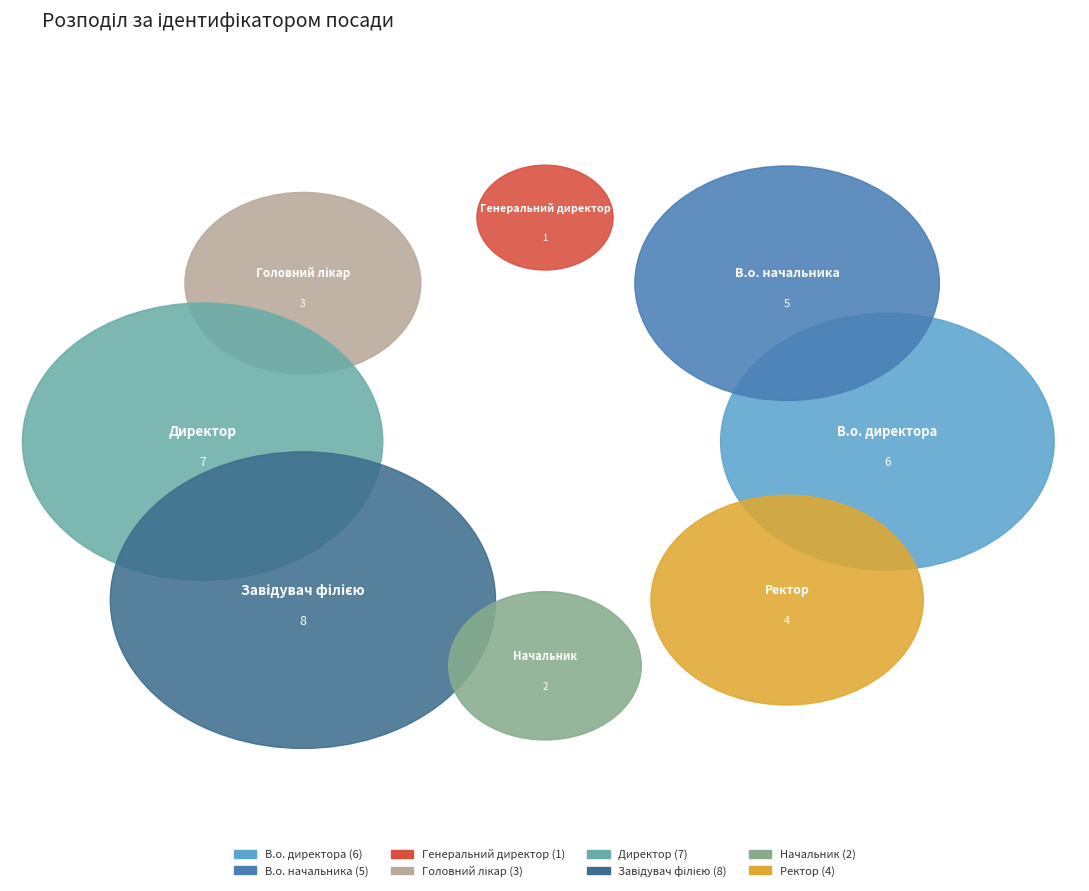

Is there any slice that represents more than half of the pie?

No